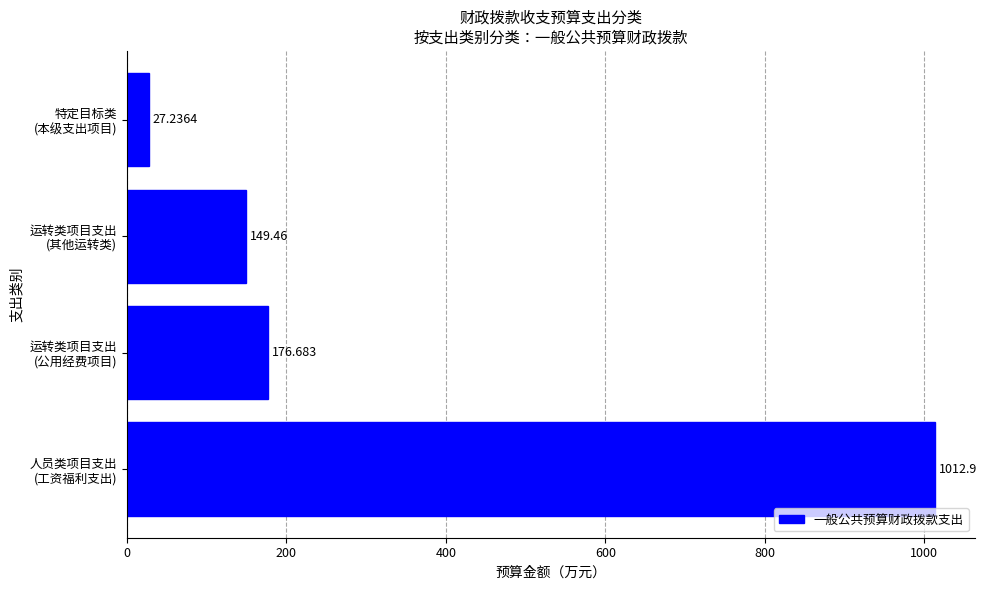

Rank the categories by value from highest to lowest.

人员类项目支出
(工资福利支出), 运转类项目支出
(公用经费项目), 运转类项目支出
(其他运转类), 特定目标类
(本级支出项目)